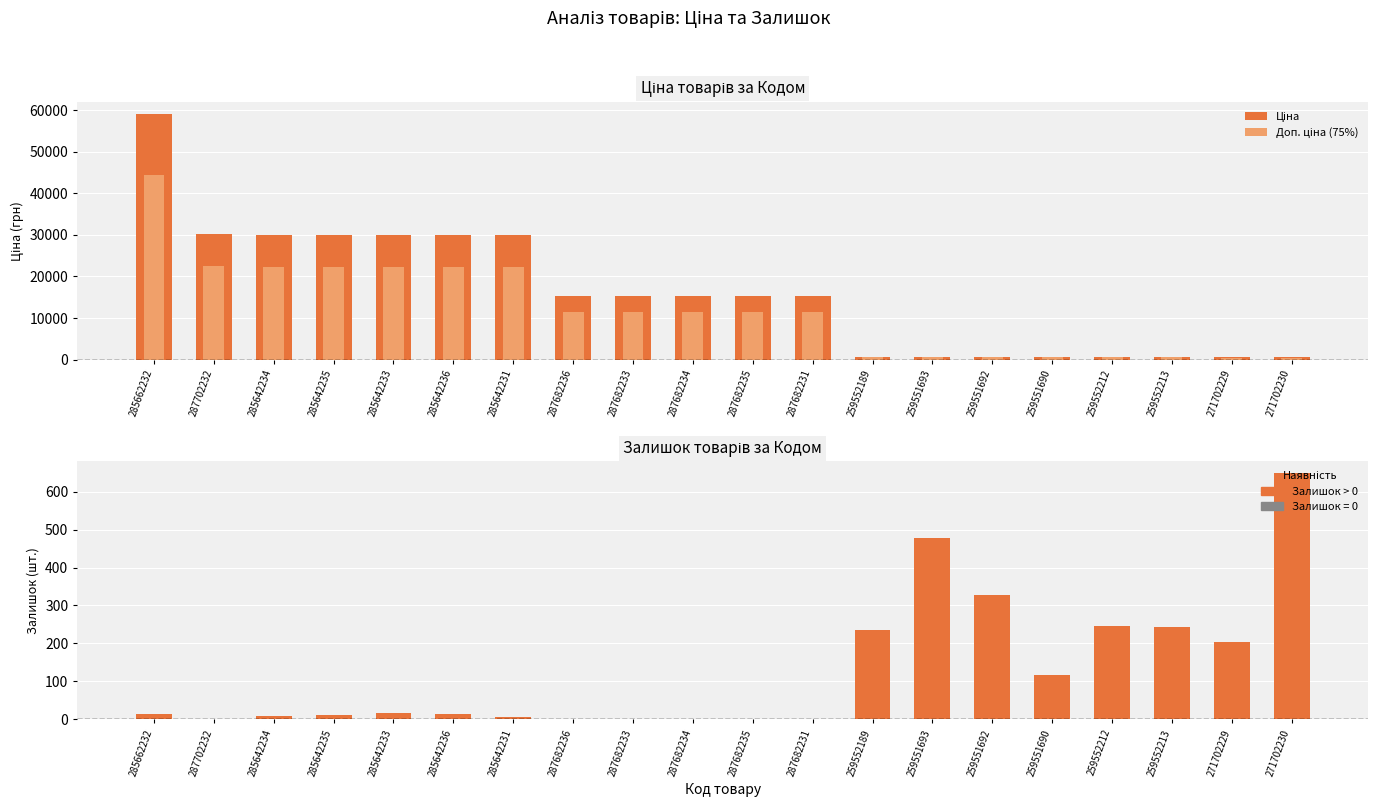

Rank the series at 287682234 from highest to lowest value.

Ціна, Доп. ціна (75%)